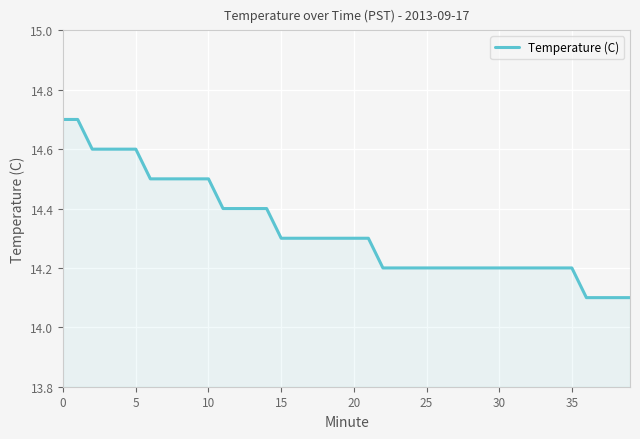

What is the maximum value shown in the chart?

14.7